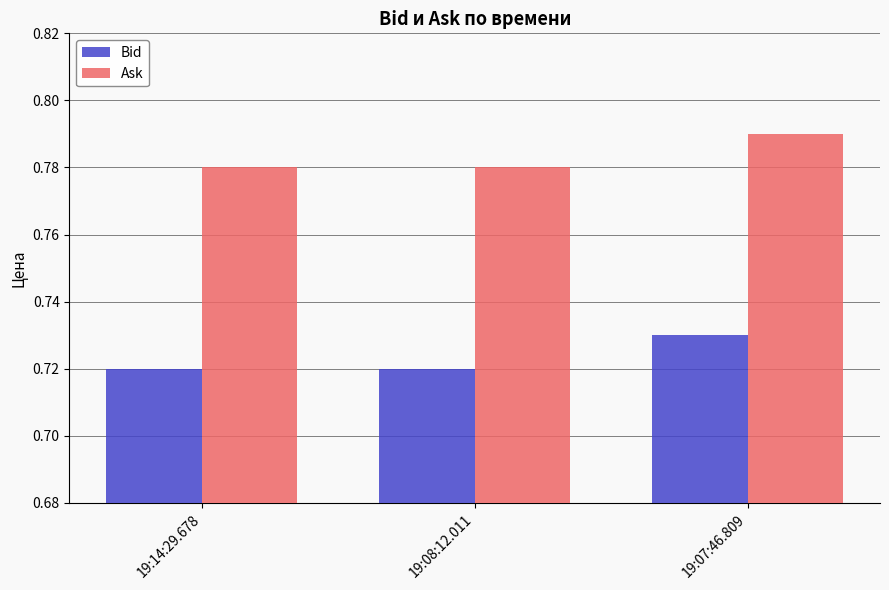

Rank the series at 19:14:29.678 from highest to lowest value.

Ask, Bid